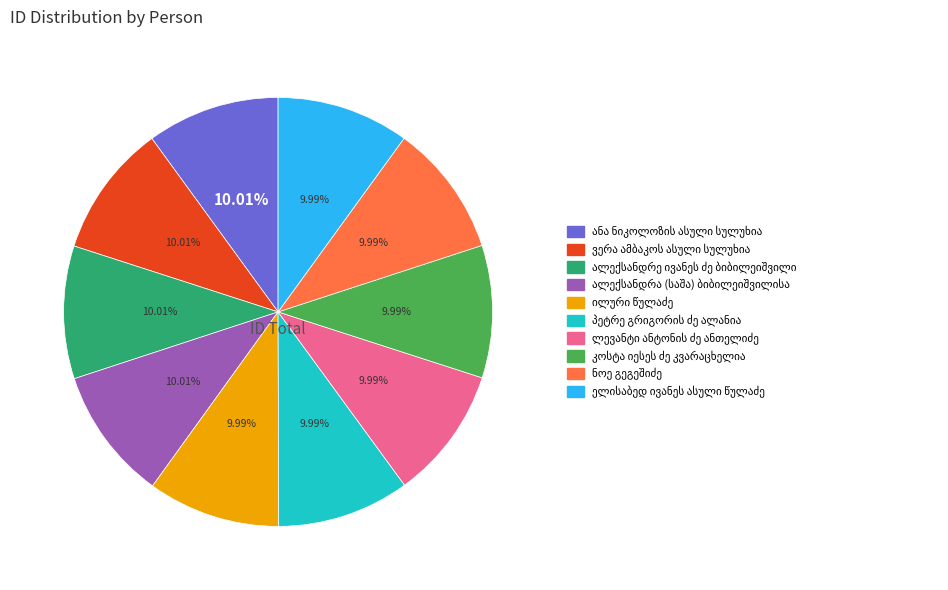

Is there a majority slice in this chart?

No